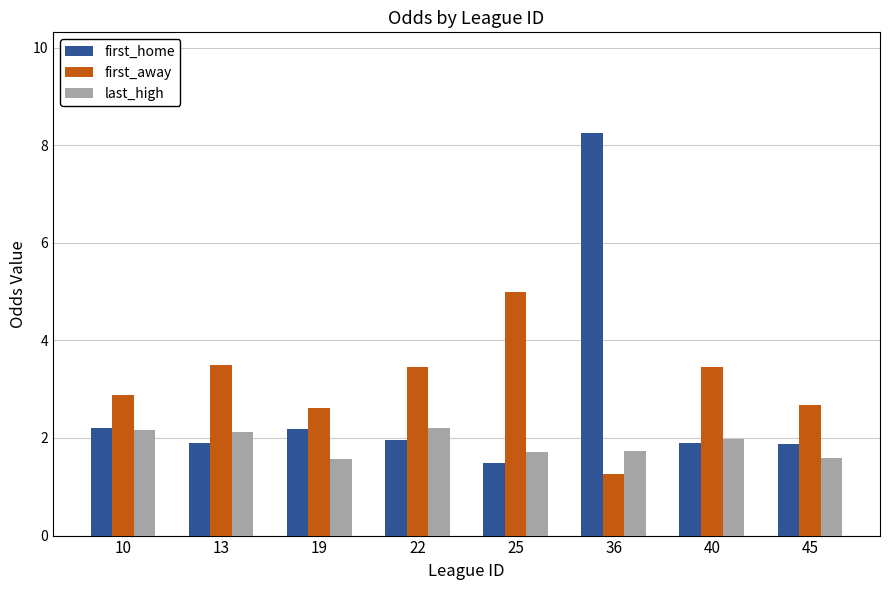

How many data points does each series have?

8